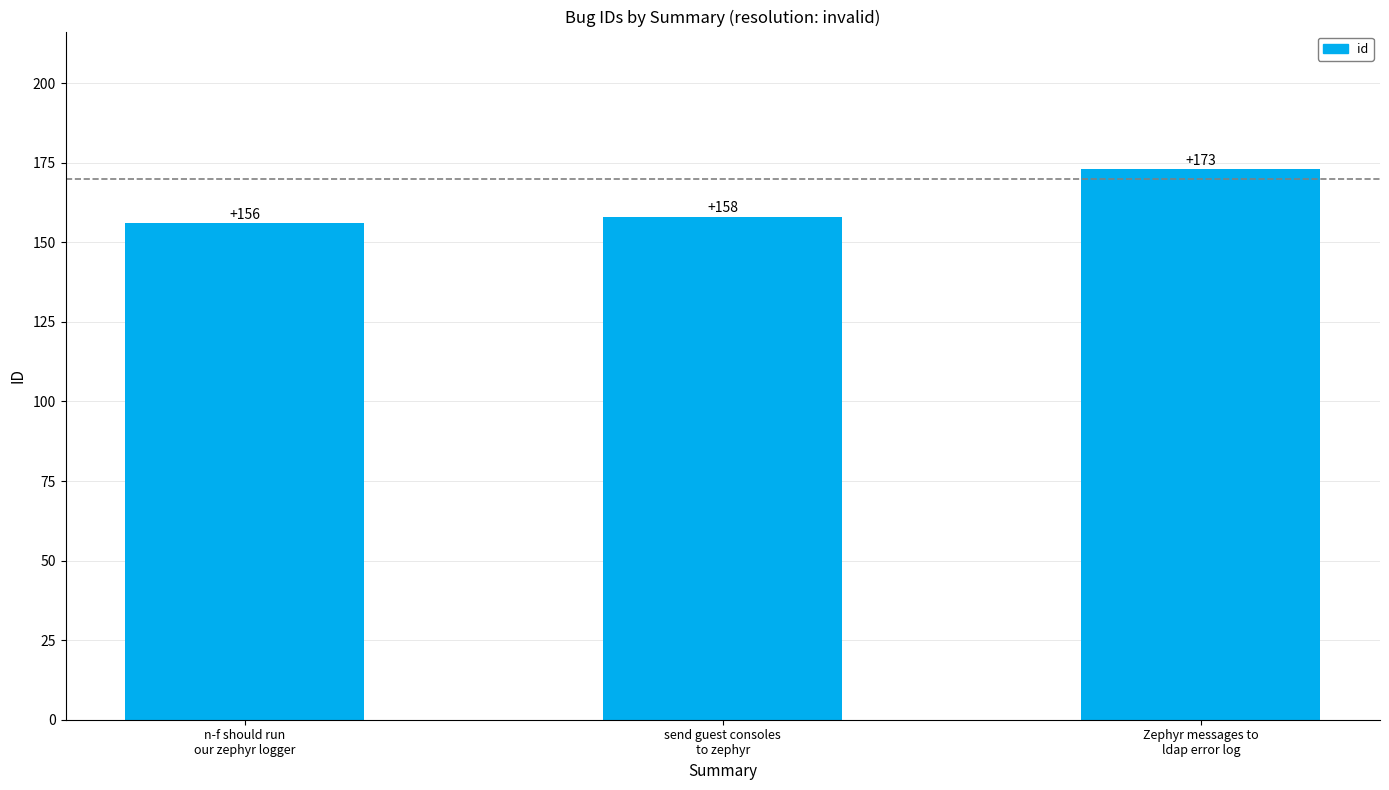

What is the difference between the maximum and minimum values?

17